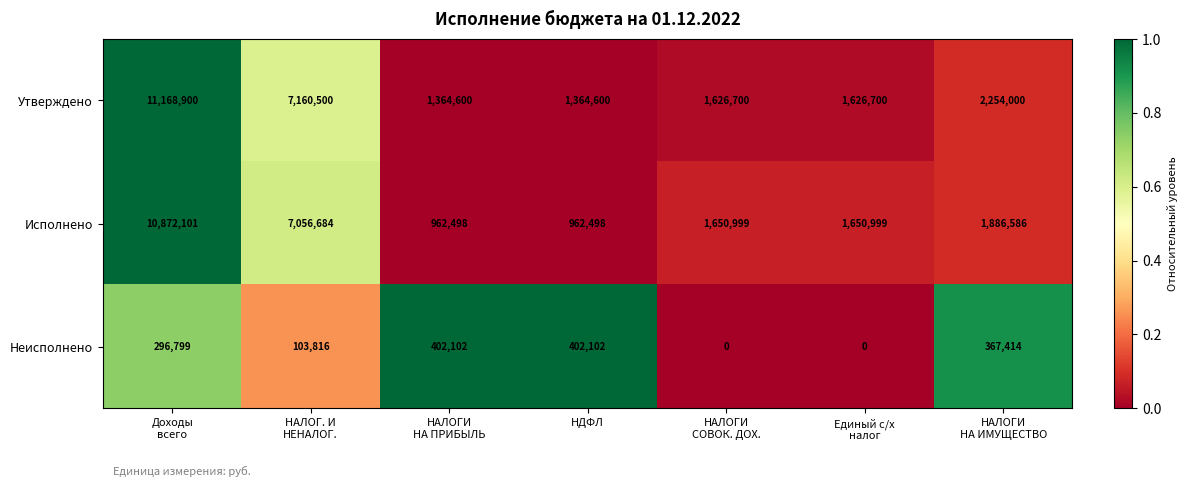

At how many categories does at least one series exceed 2251408?

3